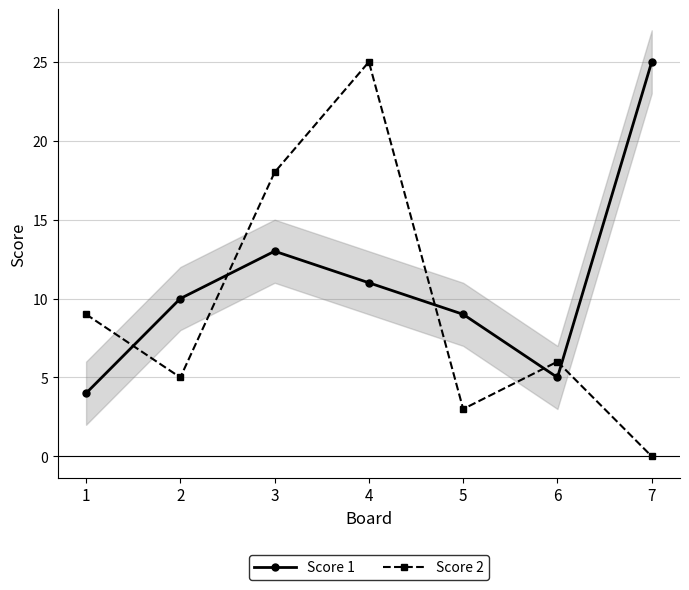

At which label is Score 2 closest to 12?

1